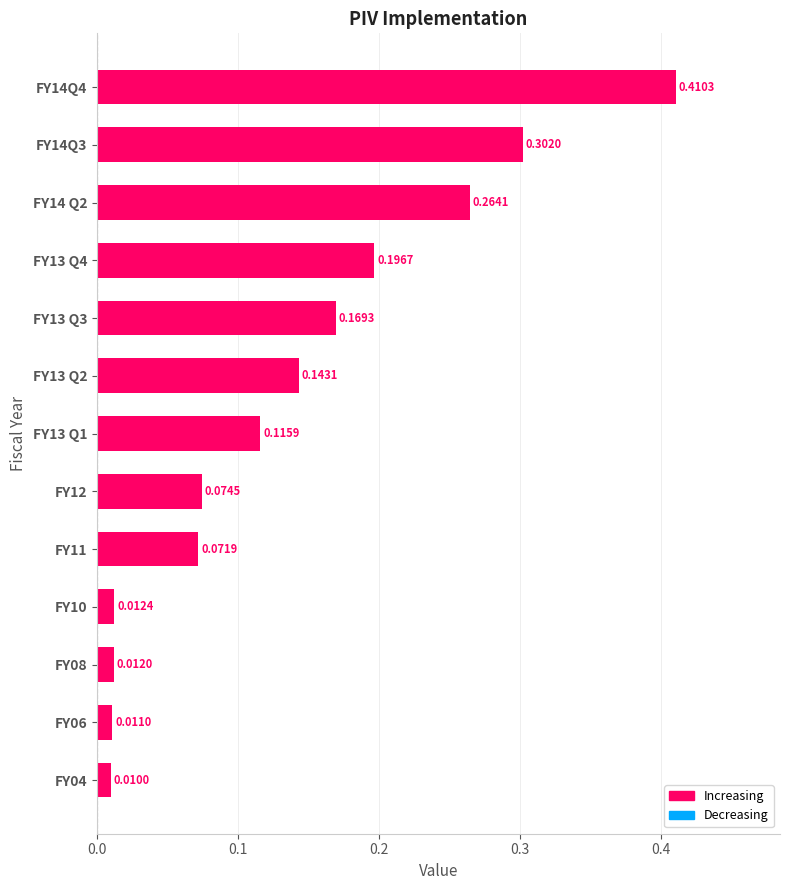

Which has a higher value, FY11 or FY08?

FY11